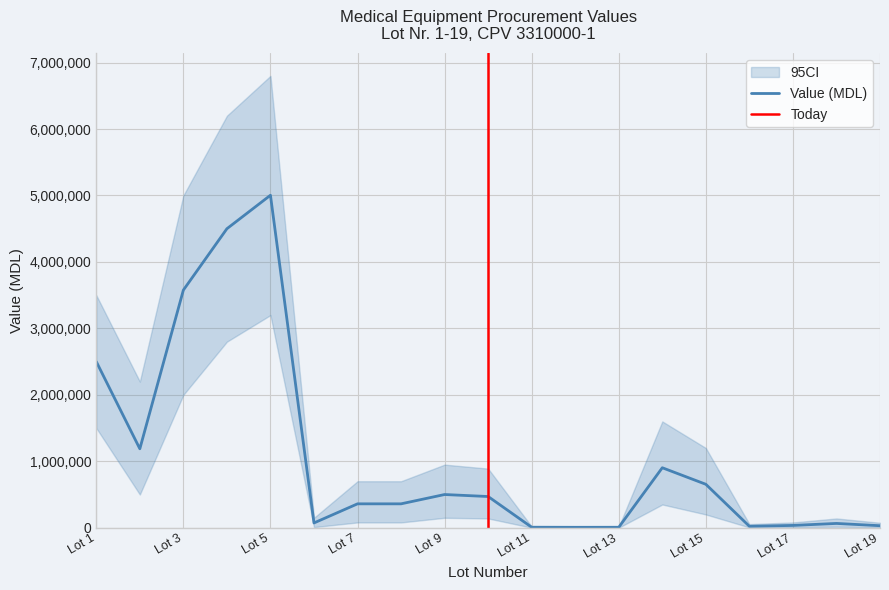

True or false: the data shows 473421 at 14.

False